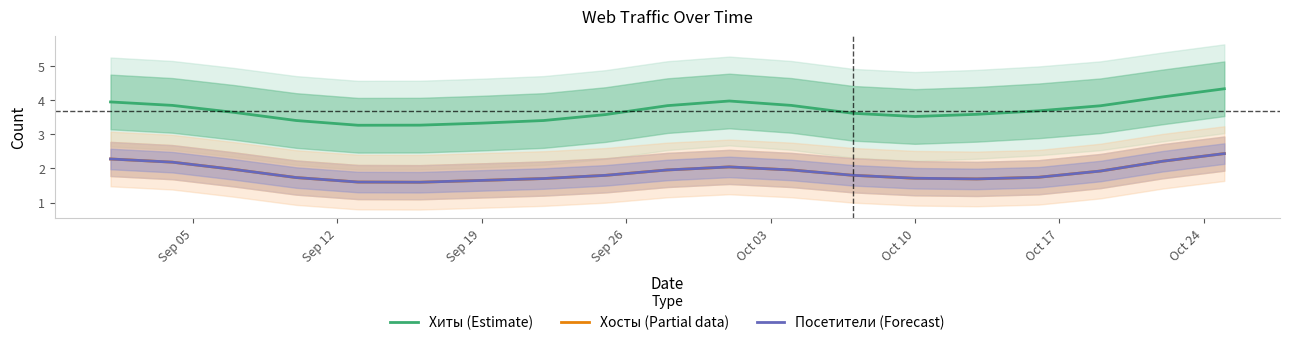

How many data points does each series have?

19